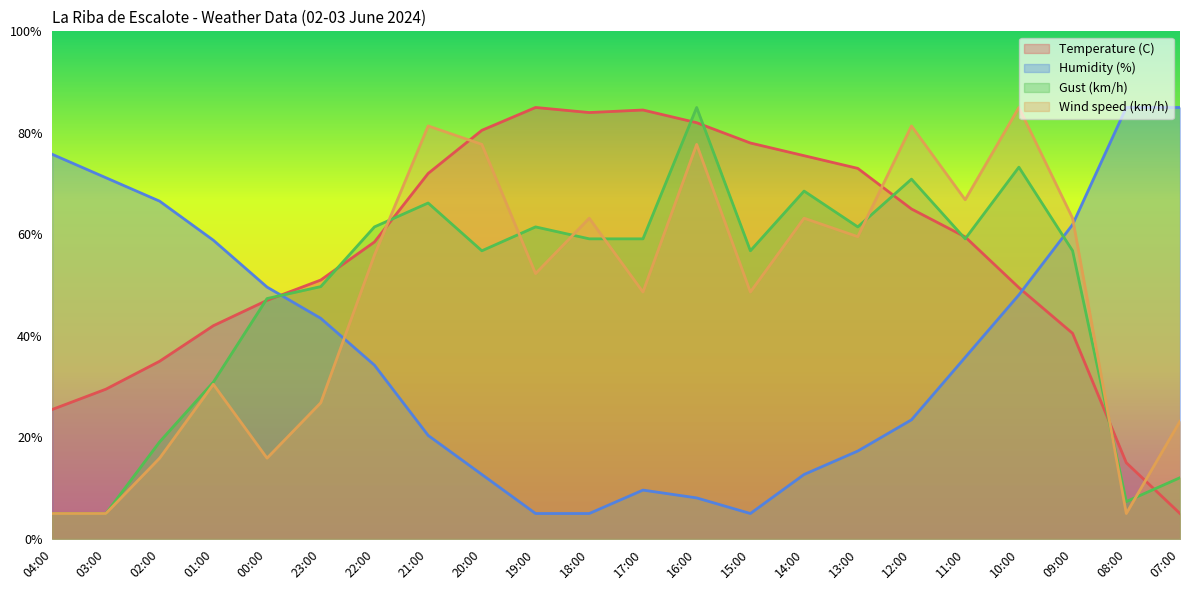

Which has a higher value, 15:00 or 03:00?

15:00